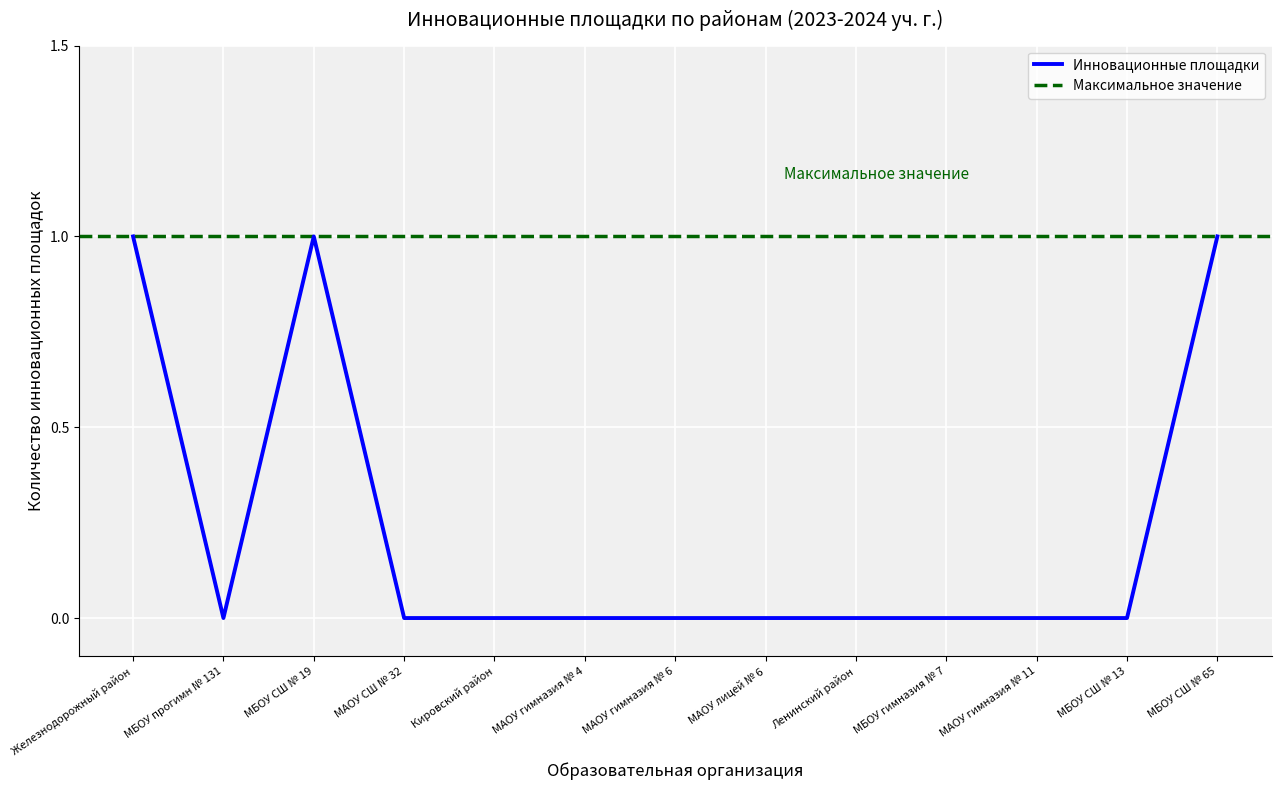

How many lines are shown in the chart?

1